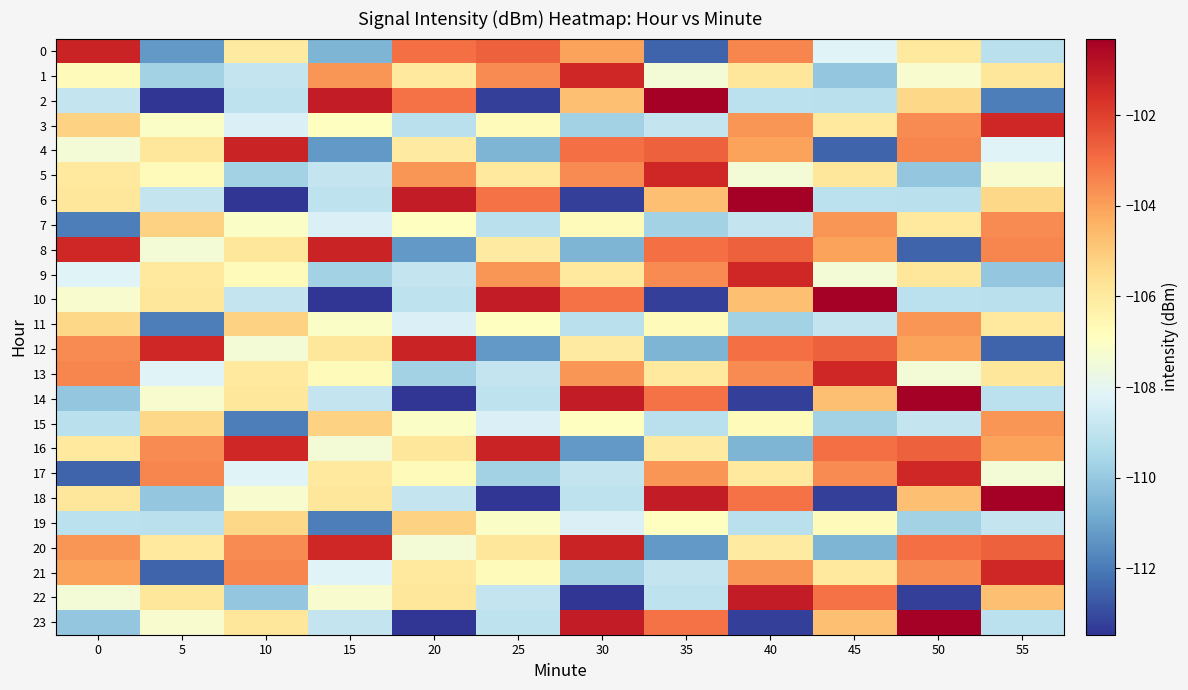

What is the difference between the highest and lowest values at 5?

12.1